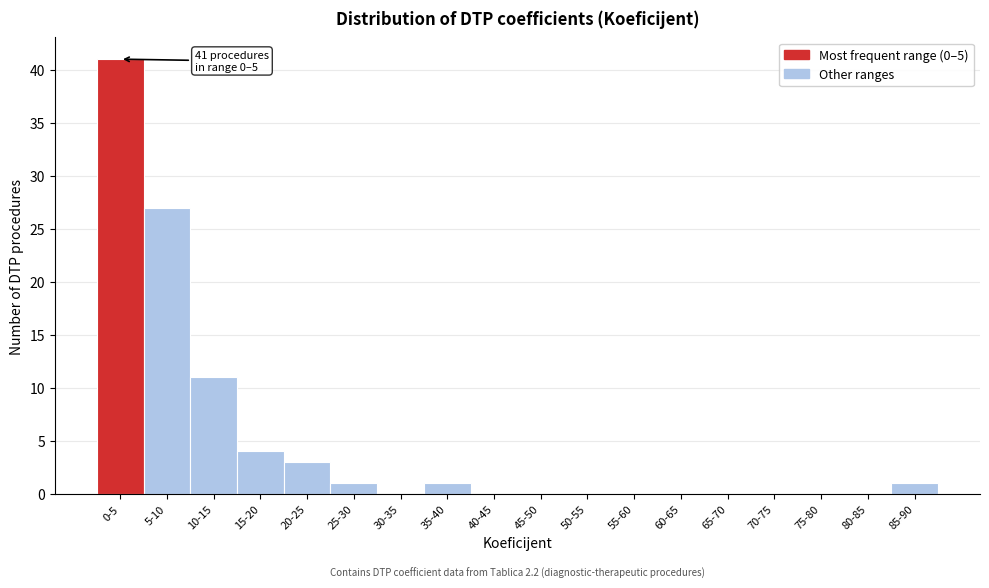

Reading right to left, transcribe all the data shown in this chart.

85-90=1	80-85=0	75-80=0	70-75=0	65-70=0	60-65=0	55-60=0	50-55=0	45-50=0	40-45=0	35-40=1	30-35=0	25-30=1	20-25=3	15-20=4	10-15=11	5-10=27	0-5=41